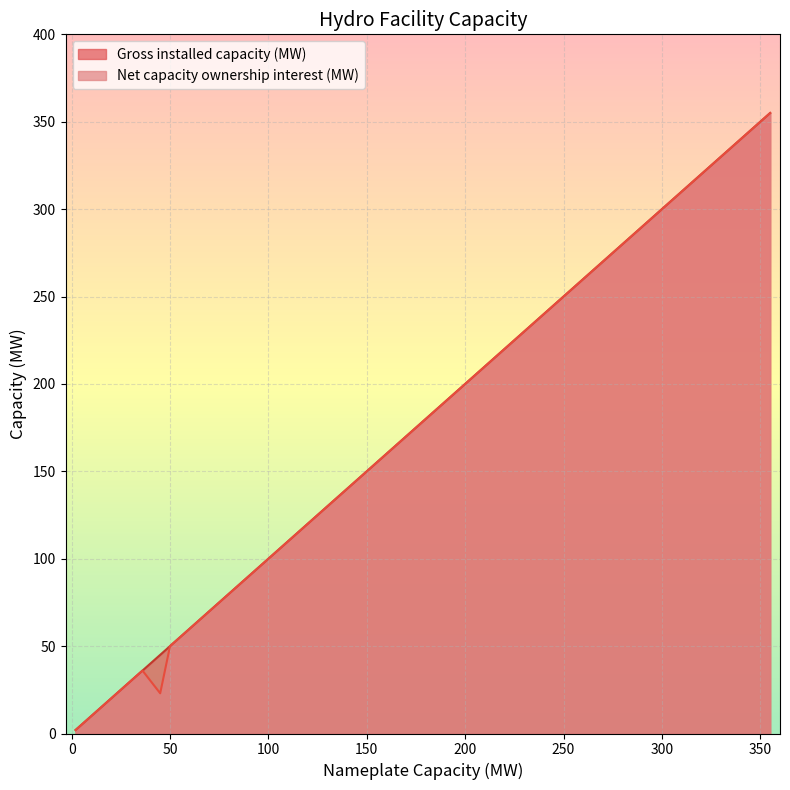

What is the difference between the second highest and minimum values in the Gross installed capacity (MW) series?

118